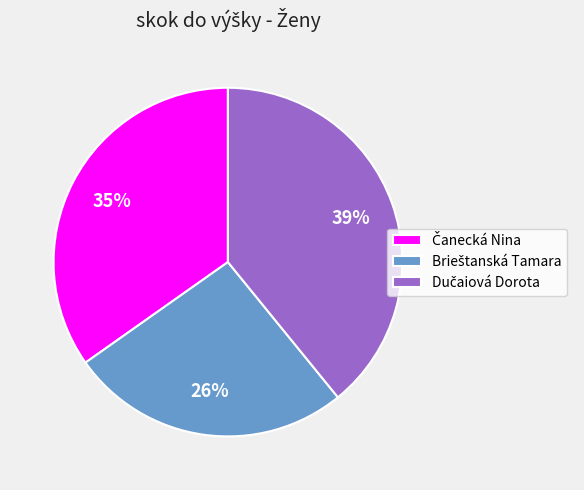

To the nearest percent, what is the average slice percentage?

33%